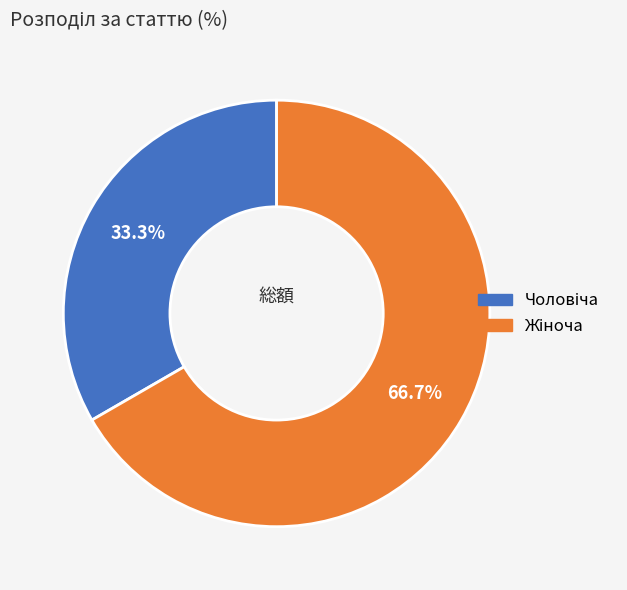

Is there any slice that represents more than half of the pie?

Yes